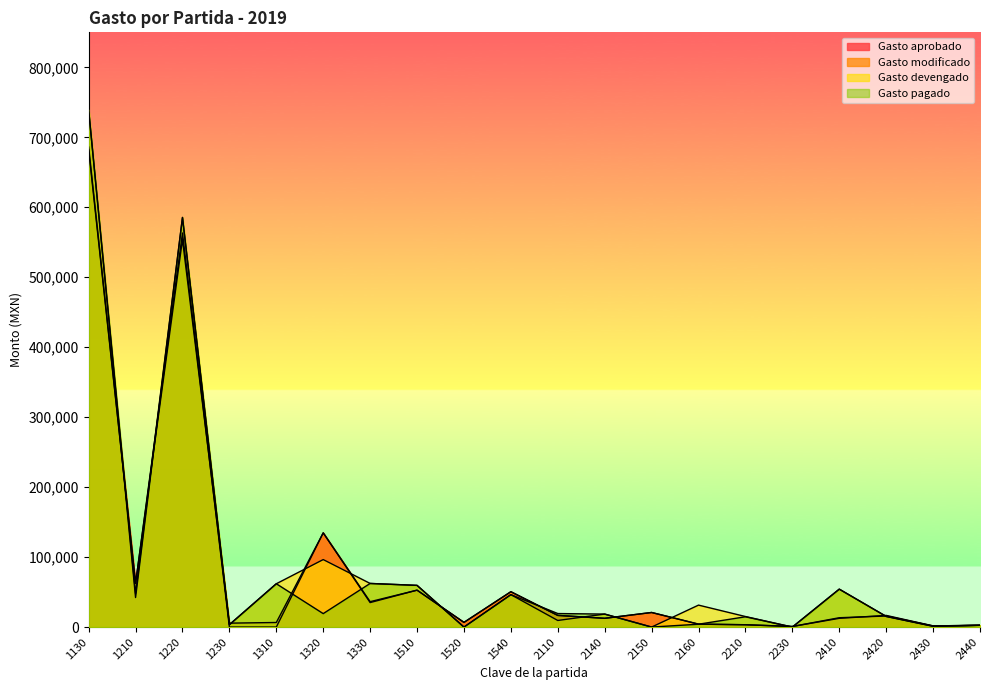

Which series has the largest range (max minus min)?

Gasto devengado